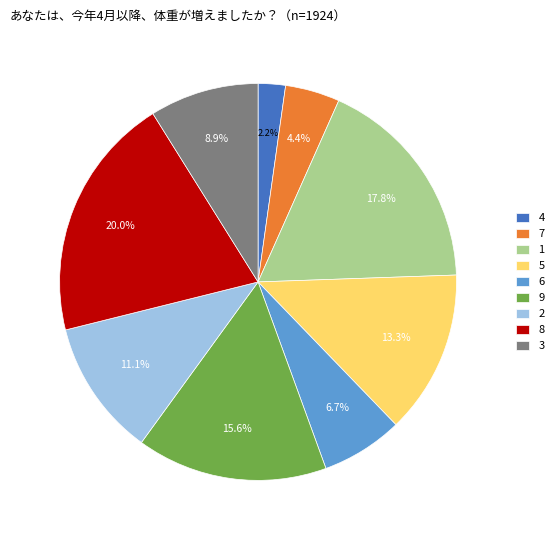

Which has a higher value, 9 or 7?

9